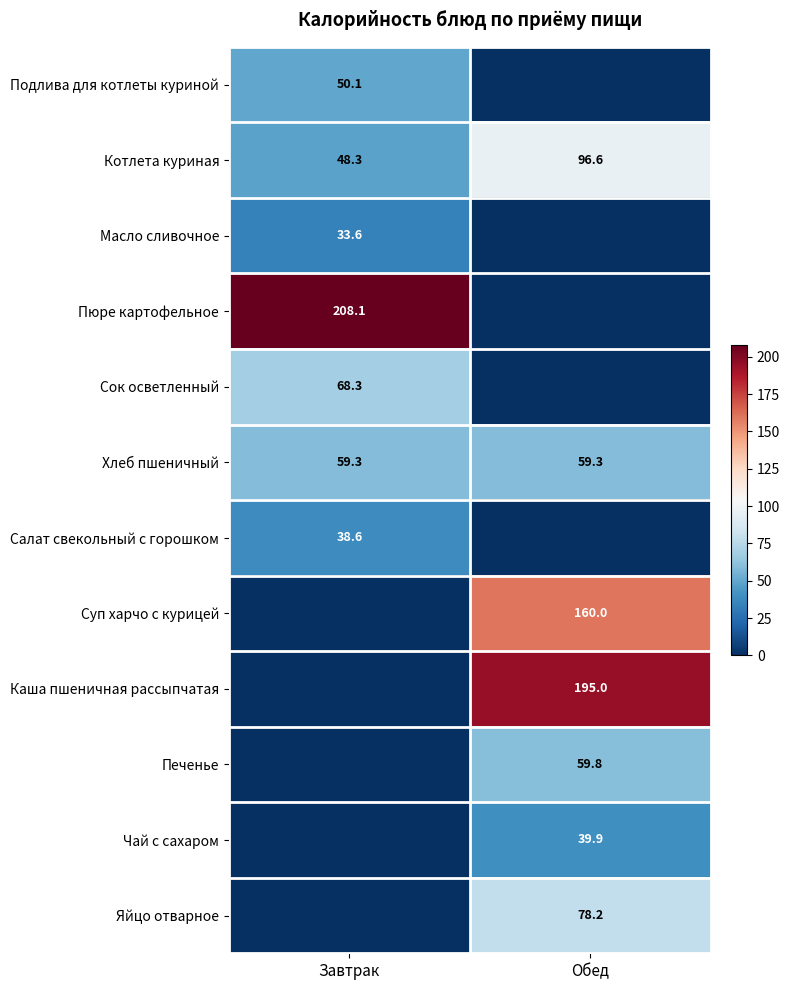

Is the value of Яйцо отварное at Обед greater than the value of Масло сливочное at Завтрак?

Yes